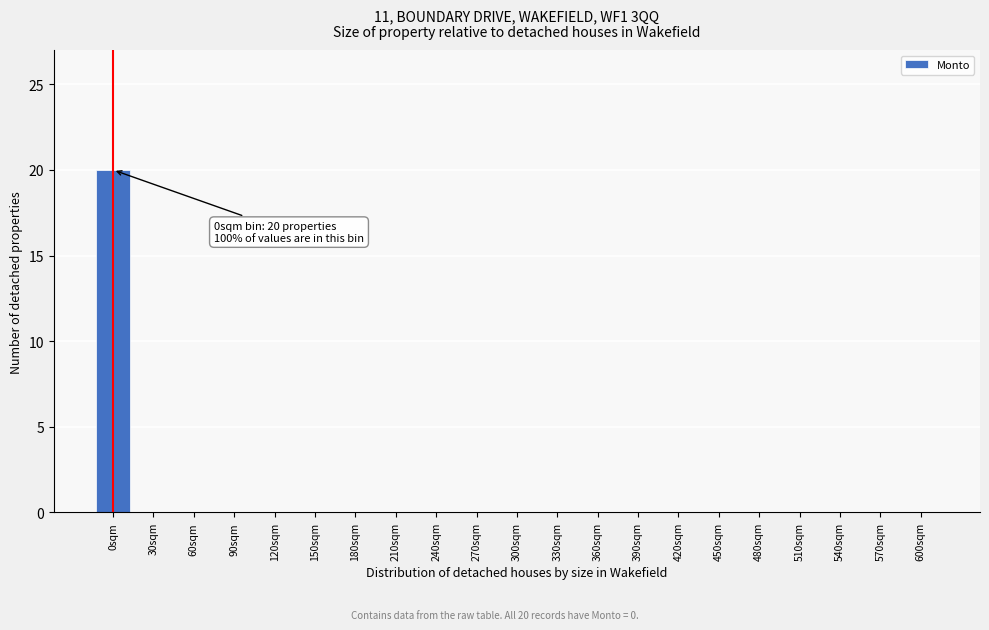

Reading right to left, transcribe all the data shown in this chart.

600sqm=0	570sqm=0	540sqm=0	510sqm=0	480sqm=0	450sqm=0	420sqm=0	390sqm=0	360sqm=0	330sqm=0	300sqm=0	270sqm=0	240sqm=0	210sqm=0	180sqm=0	150sqm=0	120sqm=0	90sqm=0	60sqm=0	30sqm=0	0sqm=20